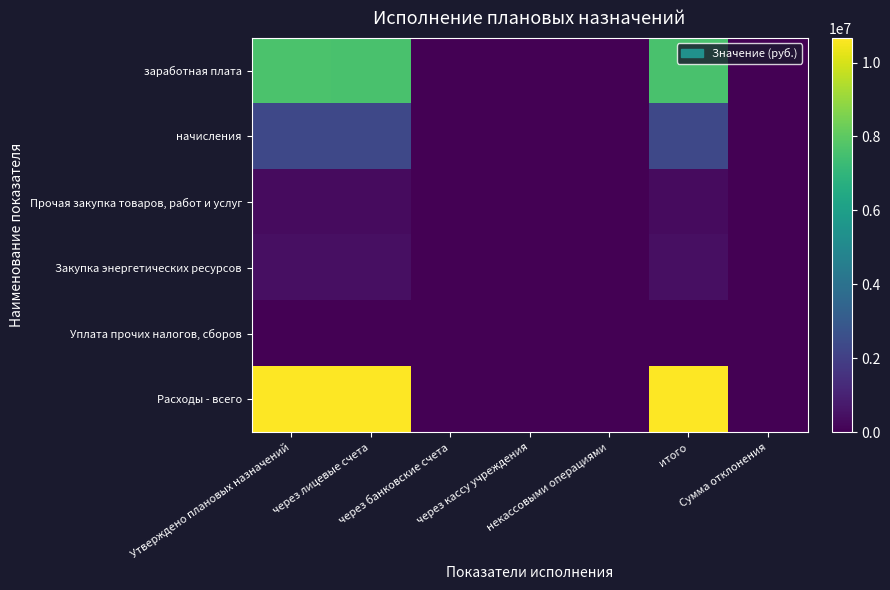

Which series has the largest range (max minus min)?

Расходы - всего